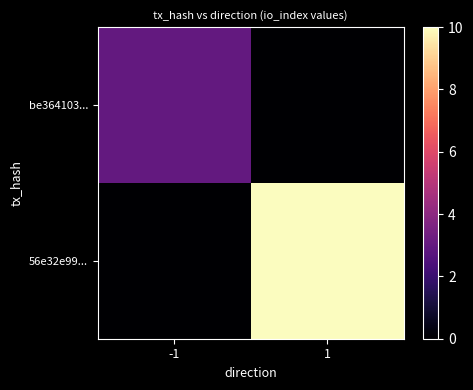

Reading left to right, extract all data points from this chart.

be364103...: -1=3	1=0
56e32e99...: -1=0	1=10